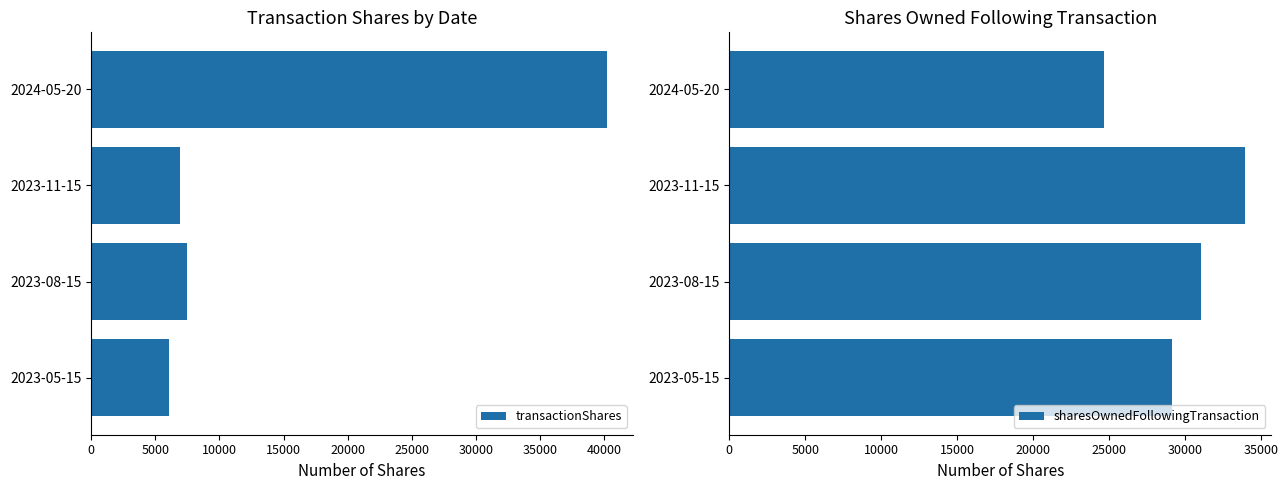

True or false: transactionShares has a value of 40222 at 2024-05-20.

True